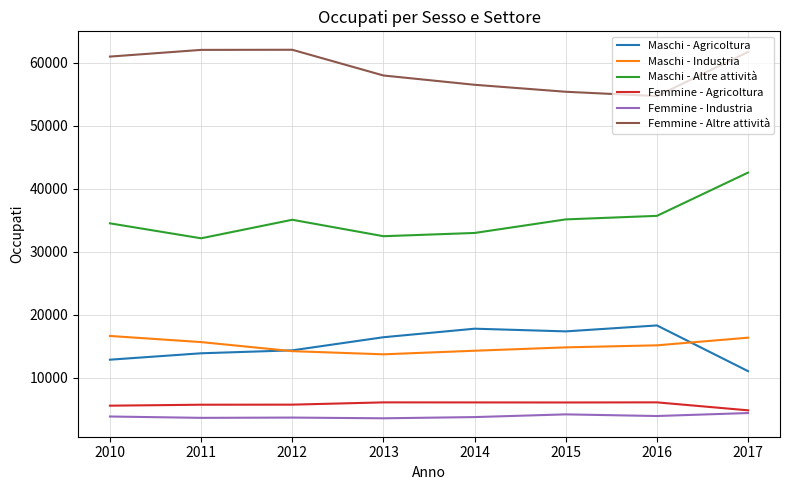

The value of Femmine - Altre attività at 2015 is 55392. True or false?

True